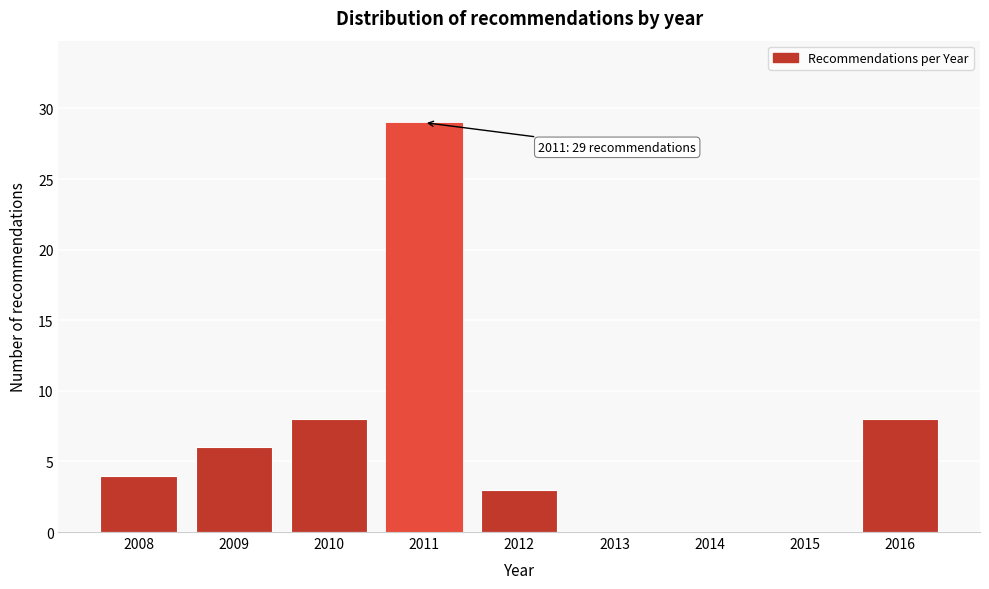

Reading left to right, transcribe all the data shown in this chart.

2008=4	2009=6	2010=8	2011=29	2012=3	2013=0	2014=0	2015=0	2016=8